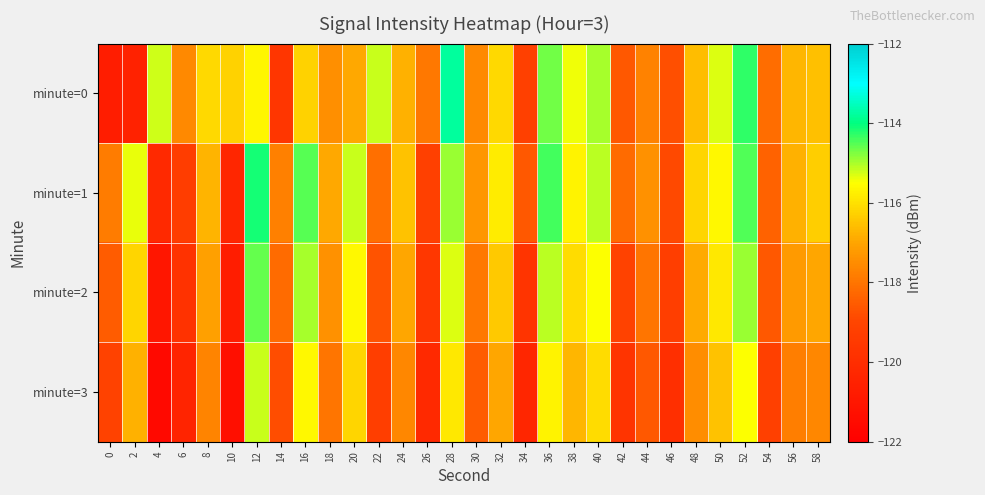

Reading right to left, what are all the values shown in this chart?

minute=0: 58=-116.5	56=-116.7	54=-118.1	52=-114.3	50=-115.3	48=-116.6	46=-118.8	44=-117.7	42=-118.6	40=-115.0	38=-115.4	36=-114.7	34=-119.2	32=-116.1	30=-117.6	28=-113.8	26=-117.9	24=-116.8	22=-115.2	20=-116.9	18=-117.5	16=-116.2	14=-119.6	12=-115.6	10=-116.2	8=-116.1	6=-117.6	4=-115.2	2=-120.5	0=-120.7
minute=1: 58=-116.3	56=-116.8	54=-118.4	52=-114.5	50=-115.6	48=-116.2	46=-118.9	44=-117.4	42=-118.2	40=-115.1	38=-115.7	36=-114.4	34=-118.6	32=-115.8	30=-117.3	28=-114.9	26=-119.2	24=-116.5	22=-118.1	20=-115.2	18=-116.9	16=-114.5	14=-117.8	12=-114.1	10=-120.3	8=-116.7	6=-119.3	4=-120.2	2=-115.4	0=-117.8
minute=2: 58=-117.0	56=-117.2	54=-118.6	52=-114.9	50=-115.9	48=-116.9	46=-119.3	44=-118.0	42=-119.1	40=-115.5	38=-116.1	36=-115.1	34=-119.7	32=-116.4	30=-117.9	28=-115.3	26=-119.6	24=-117.0	22=-118.7	20=-115.6	18=-117.4	16=-115.0	14=-118.2	12=-114.6	10=-120.7	8=-117.1	6=-119.8	4=-121.0	2=-116.2	0=-118.5
minute=3: 58=-117.6	56=-117.8	54=-119.2	52=-115.5	50=-116.5	48=-117.5	46=-119.9	44=-118.6	42=-119.7	40=-116.1	38=-116.7	36=-115.7	34=-120.3	32=-117.0	30=-118.5	28=-115.9	26=-120.2	24=-117.6	22=-119.3	20=-116.2	18=-118.0	16=-115.6	14=-118.8	12=-115.2	10=-121.3	8=-117.7	6=-120.4	4=-121.6	2=-116.8	0=-119.1